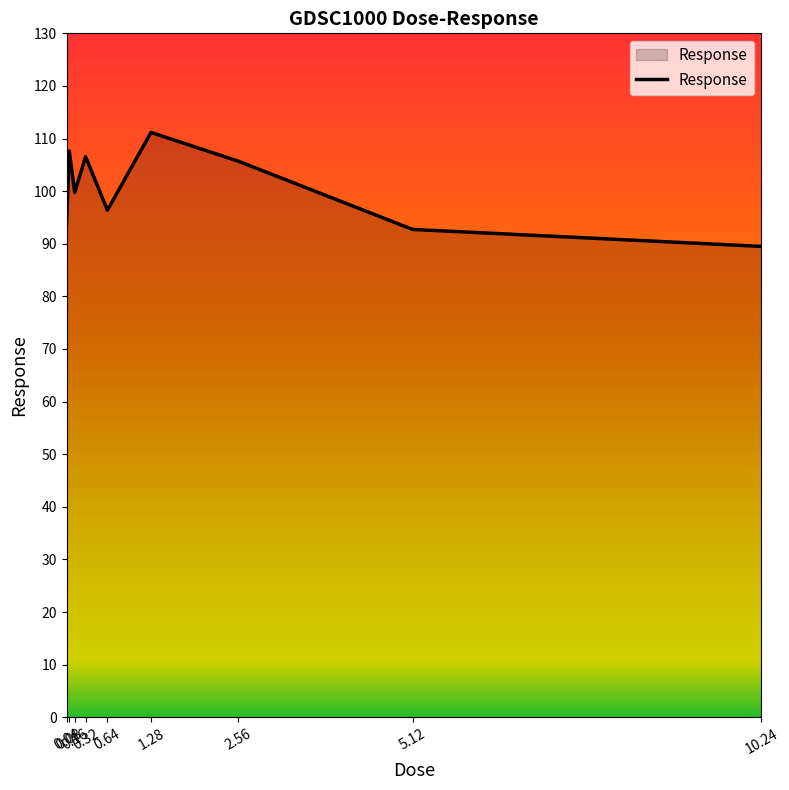

What is the greatest value displayed?

111.2